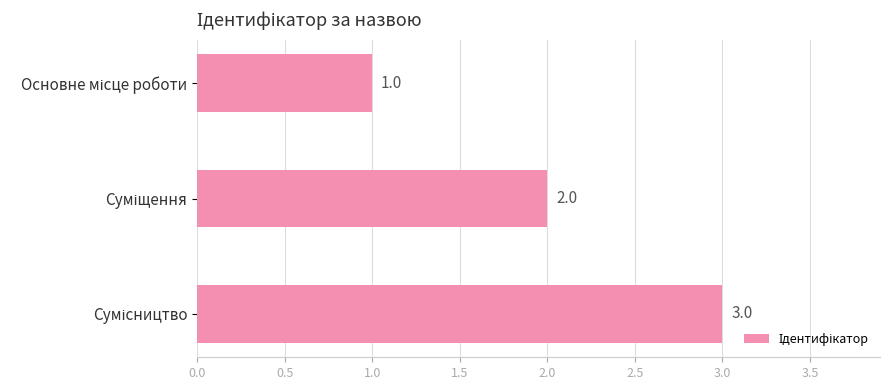

What is the maximum value shown in the chart?

3